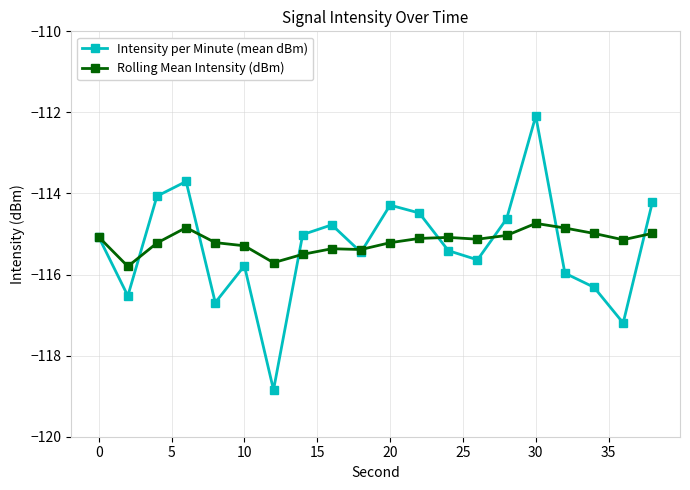

What is the value of the Rolling Mean Intensity (dBm) point at the 20th from the left?

-115.0